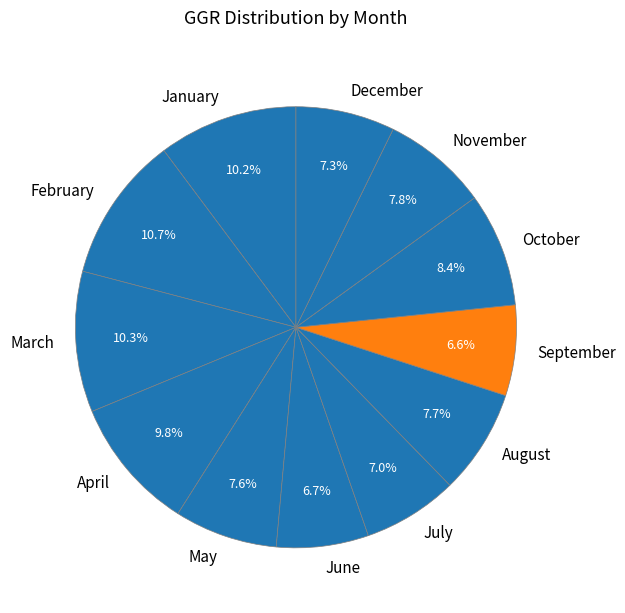

Is January the majority of the pie?

No